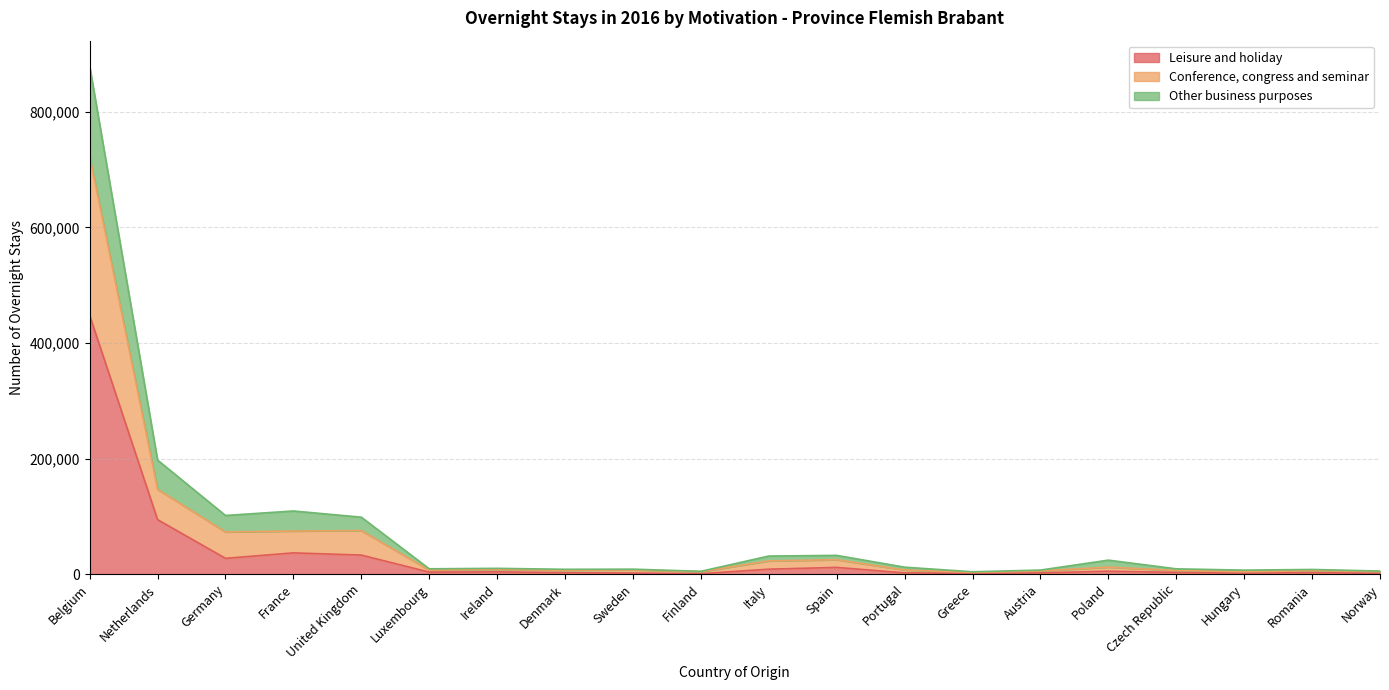

What is the maximum value shown in the chart?

879375